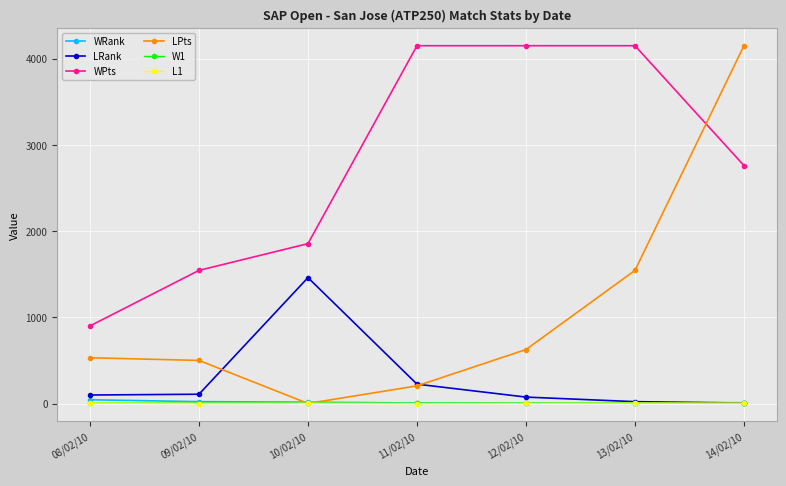

The L1 series shows 6 at 08/02/10. True or false?

True